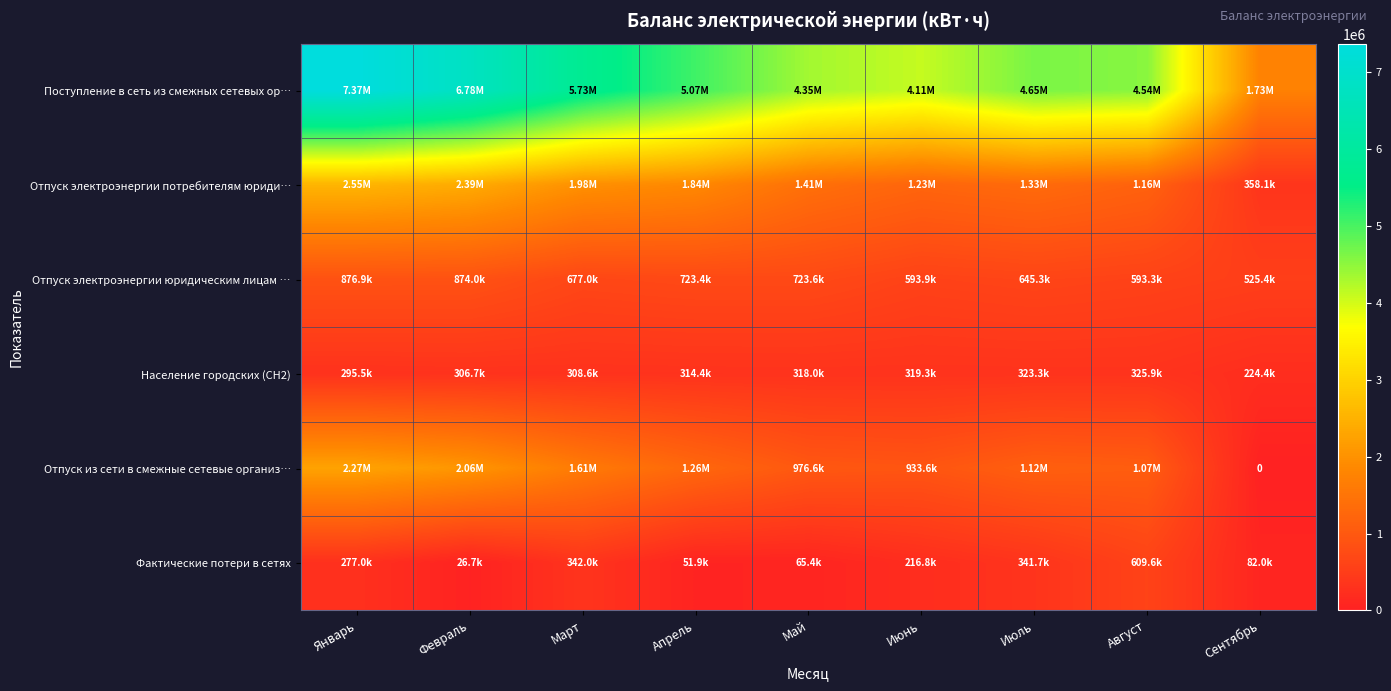

Which has a higher value, Февраль or Январь?

Январь